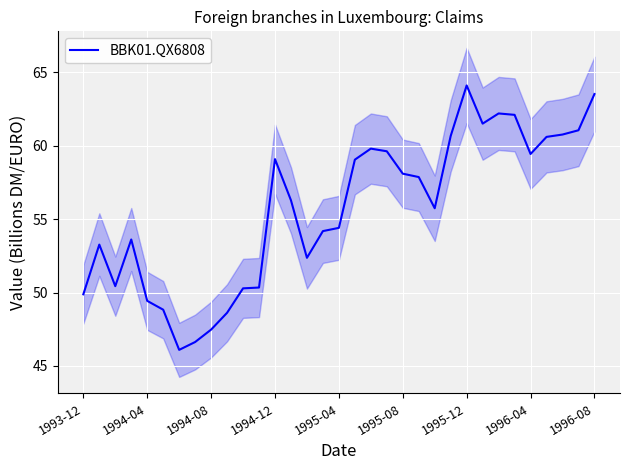

True or false: the data shows 62.2 at 26.

True